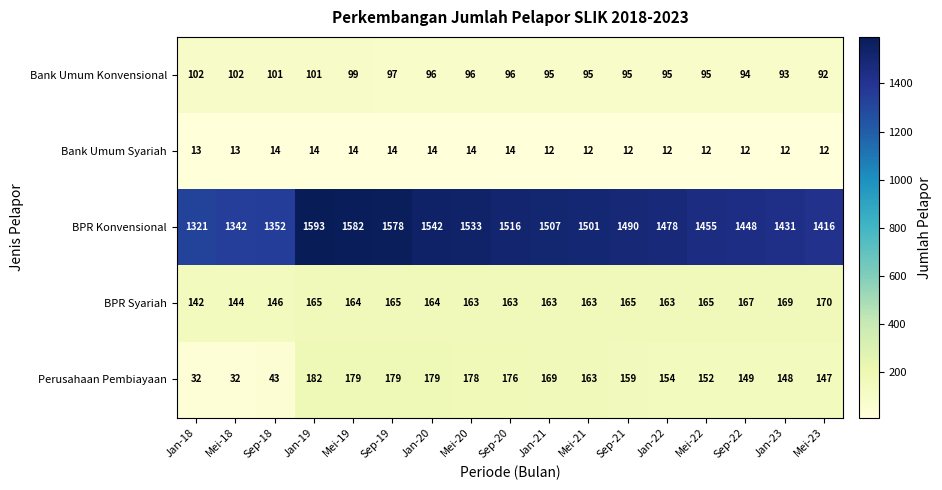

How many values in the Perusahaan Pembiayaan series are below 159?

8